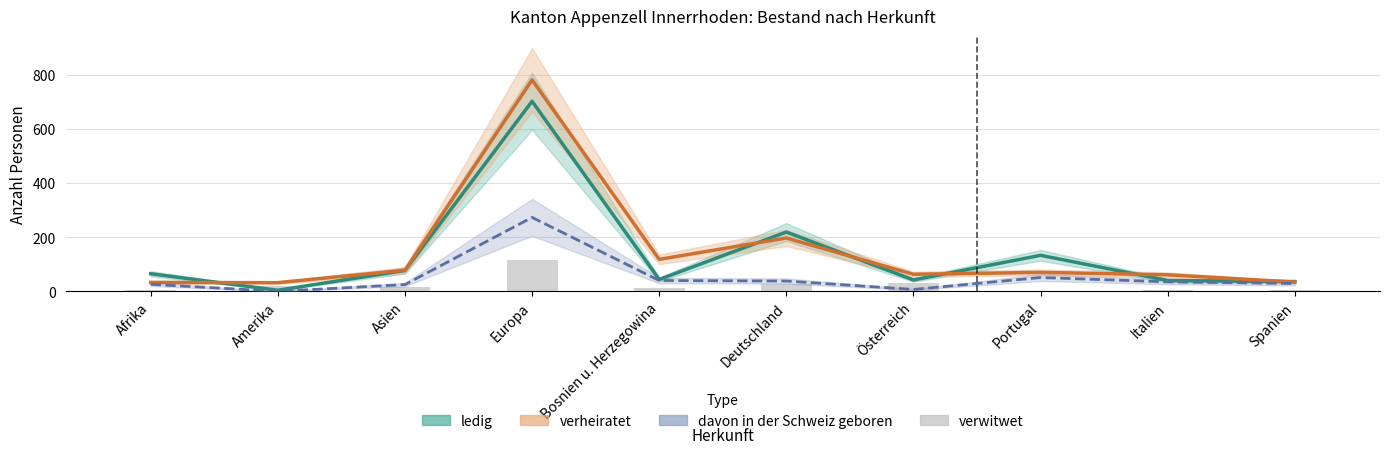

What is the value of the 4th bar from the left?

117